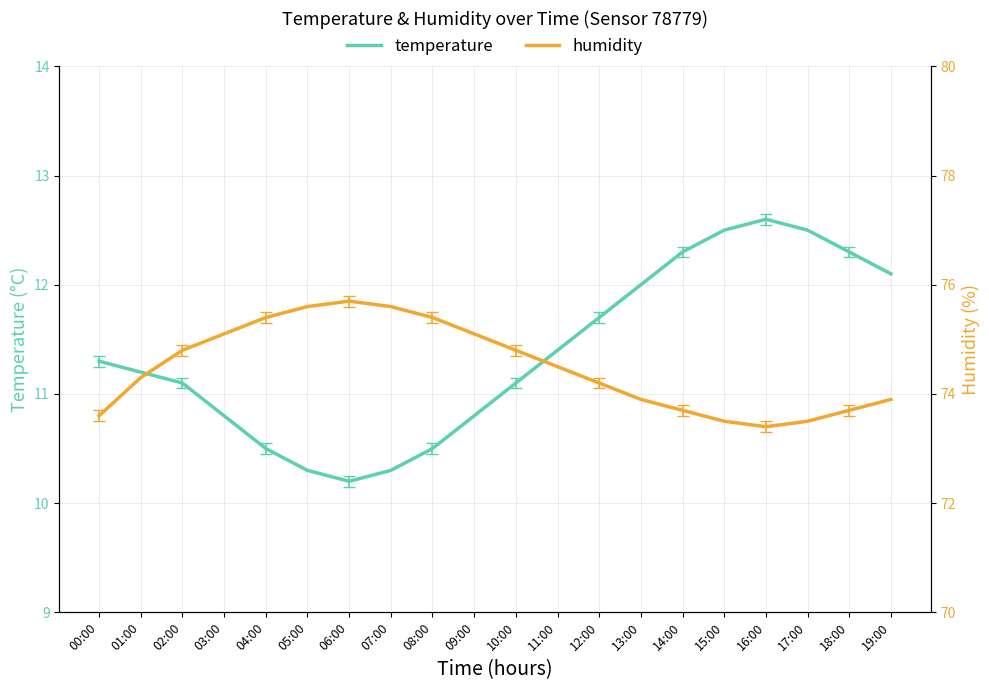

How many values in the temperature series exceed 11?

13